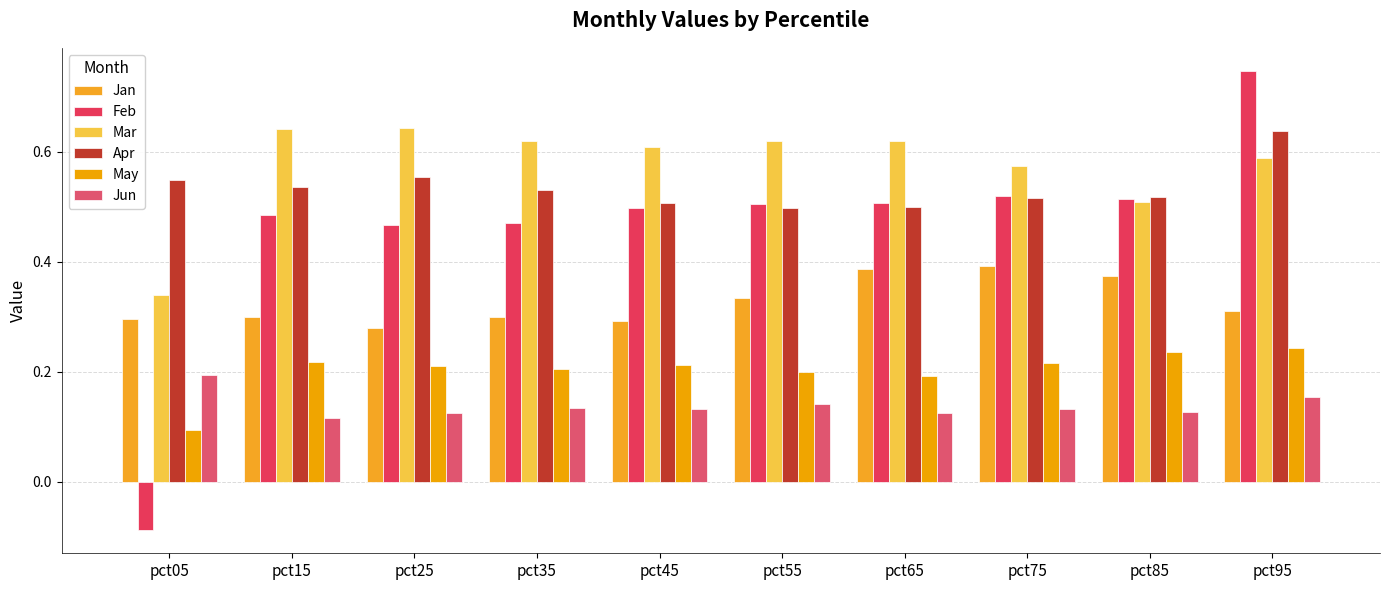

What is the maximum value shown in the chart?

0.7